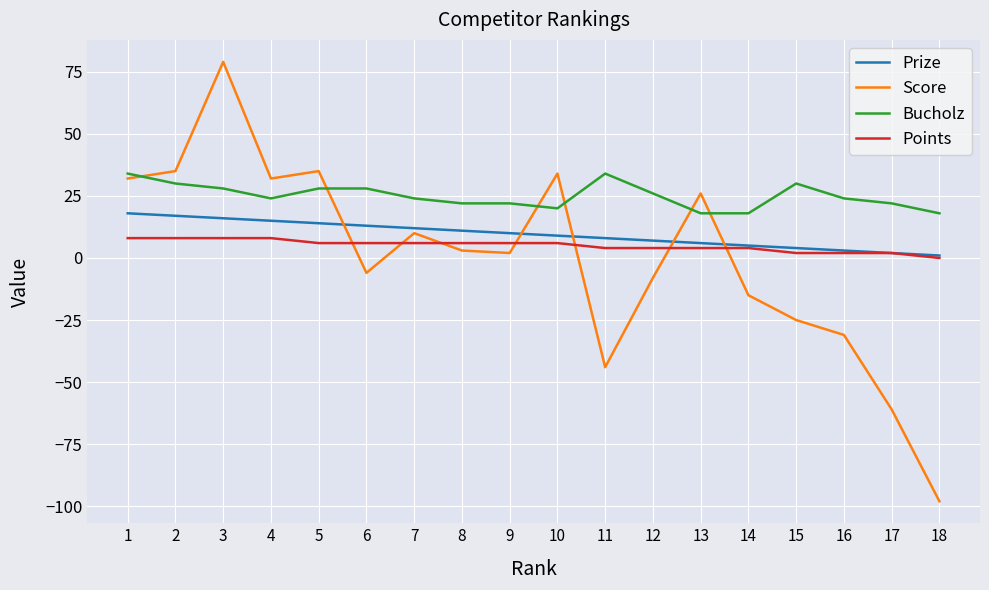

Is the value of Score at 12 greater than the value of Prize at 3?

No